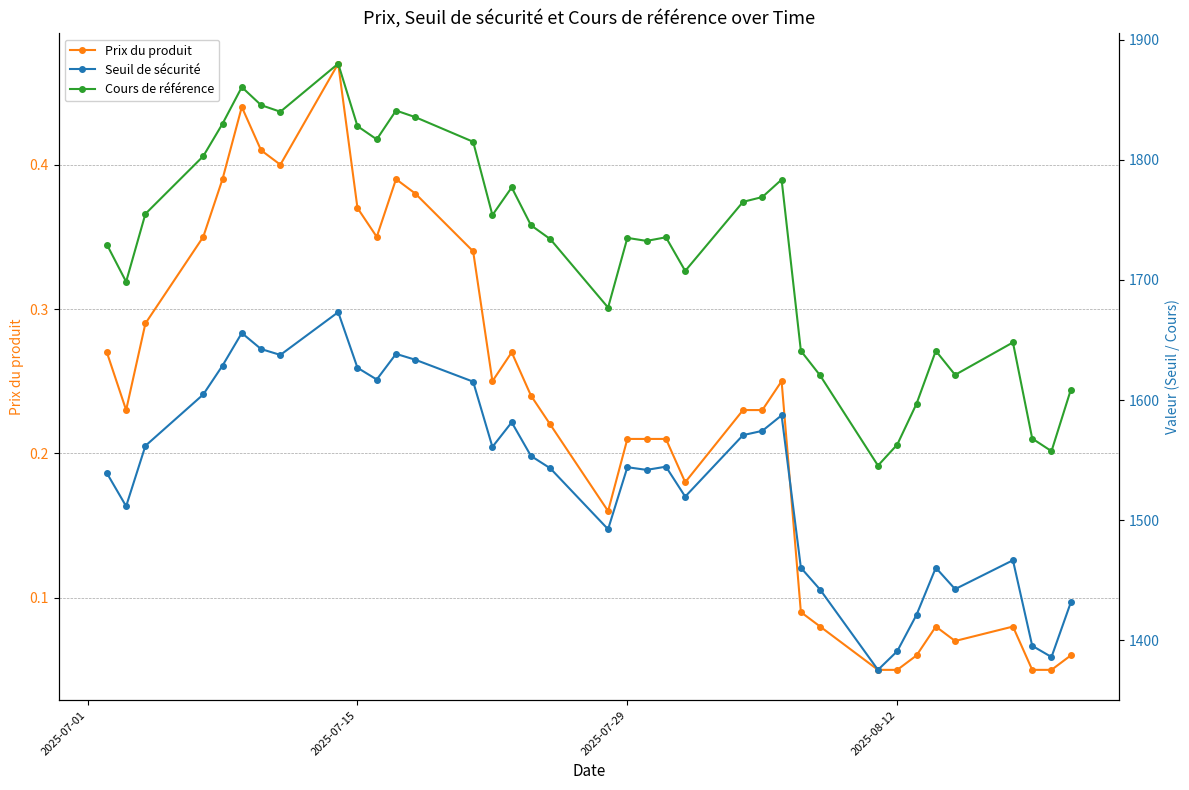

True or false: Cours de référence and Prix du produit cross at least once.

False